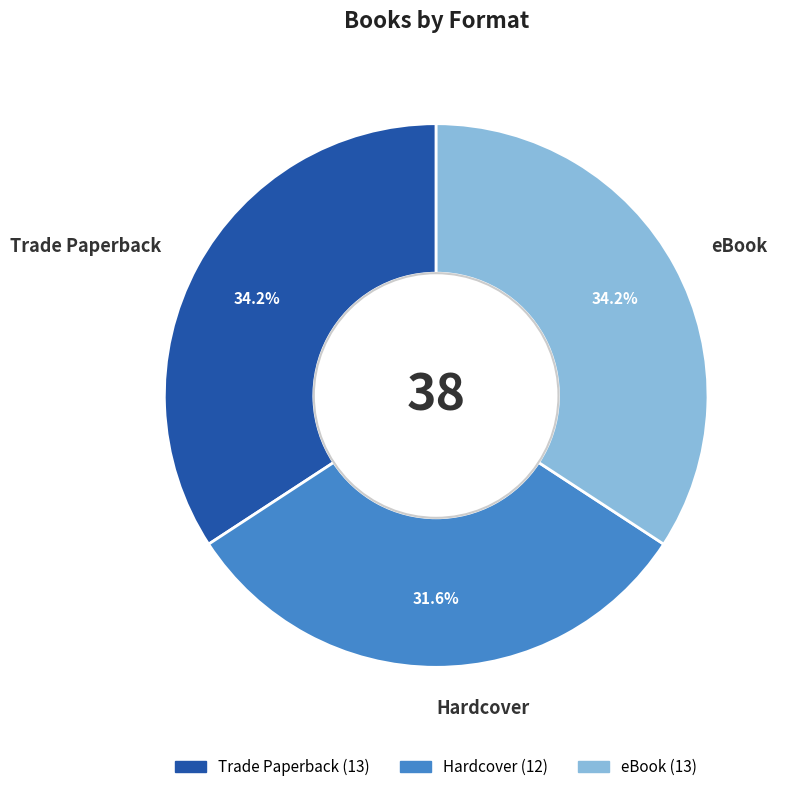

What is the ratio of the value at eBook to the value at Hardcover?

1.1